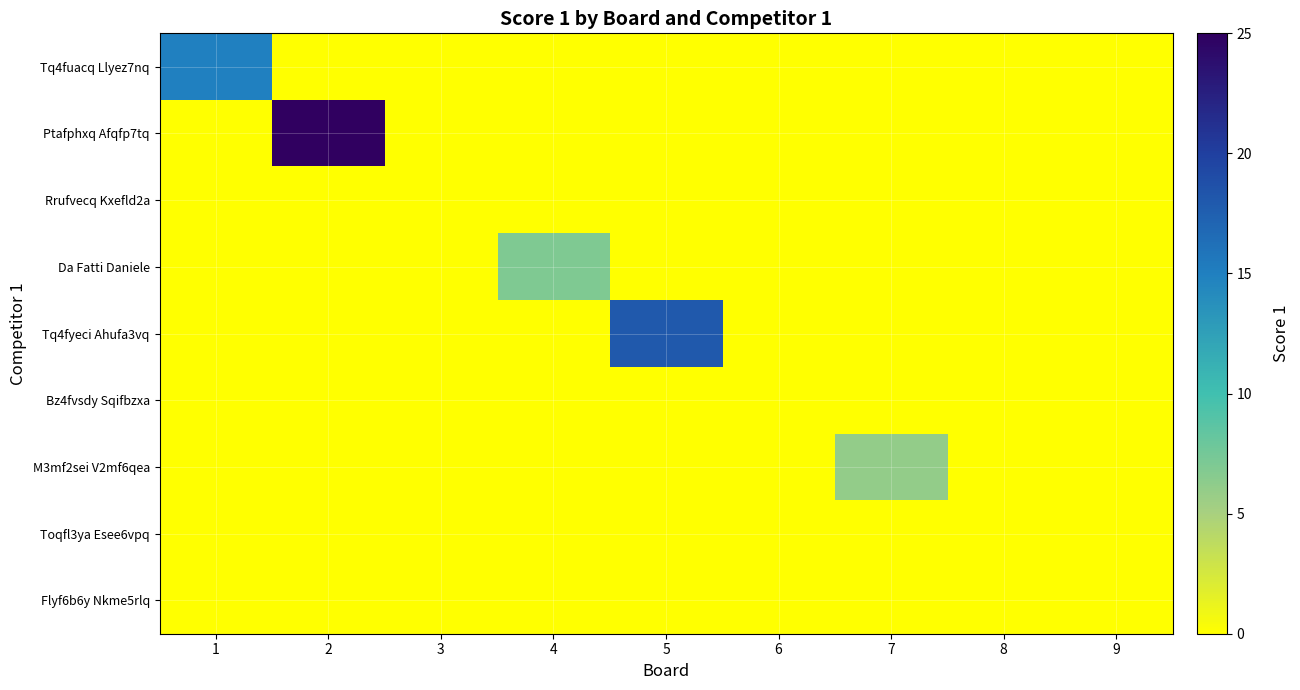

What is the greatest value displayed?

25